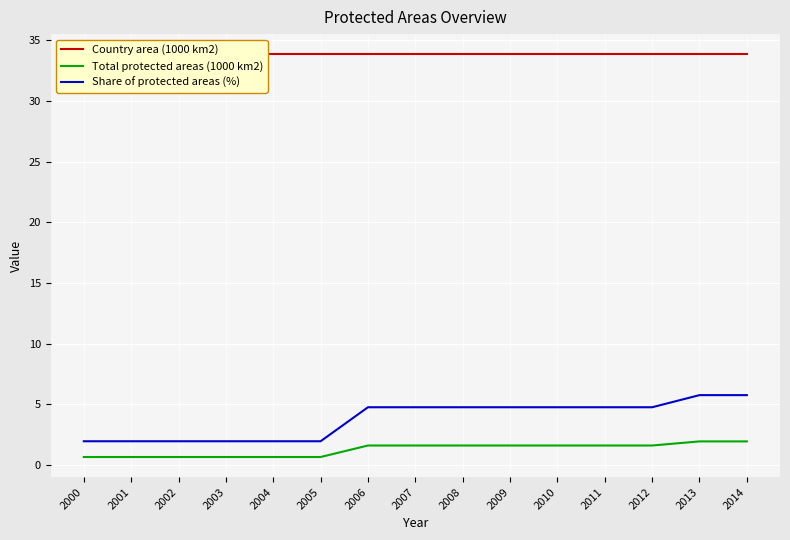

True or false: Country area (1000 km2) and Share of protected areas (%) intersect in this chart.

False